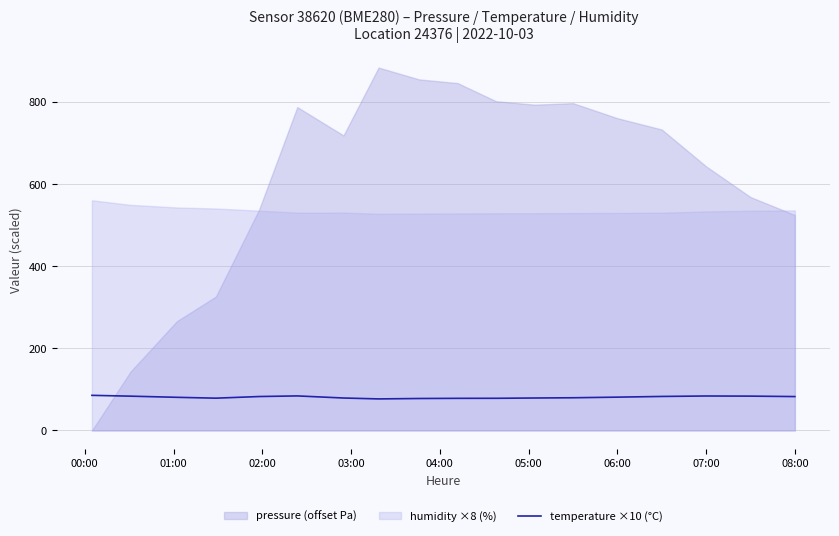

What is the minimum value for temperature ×10 (°C)?

76.8